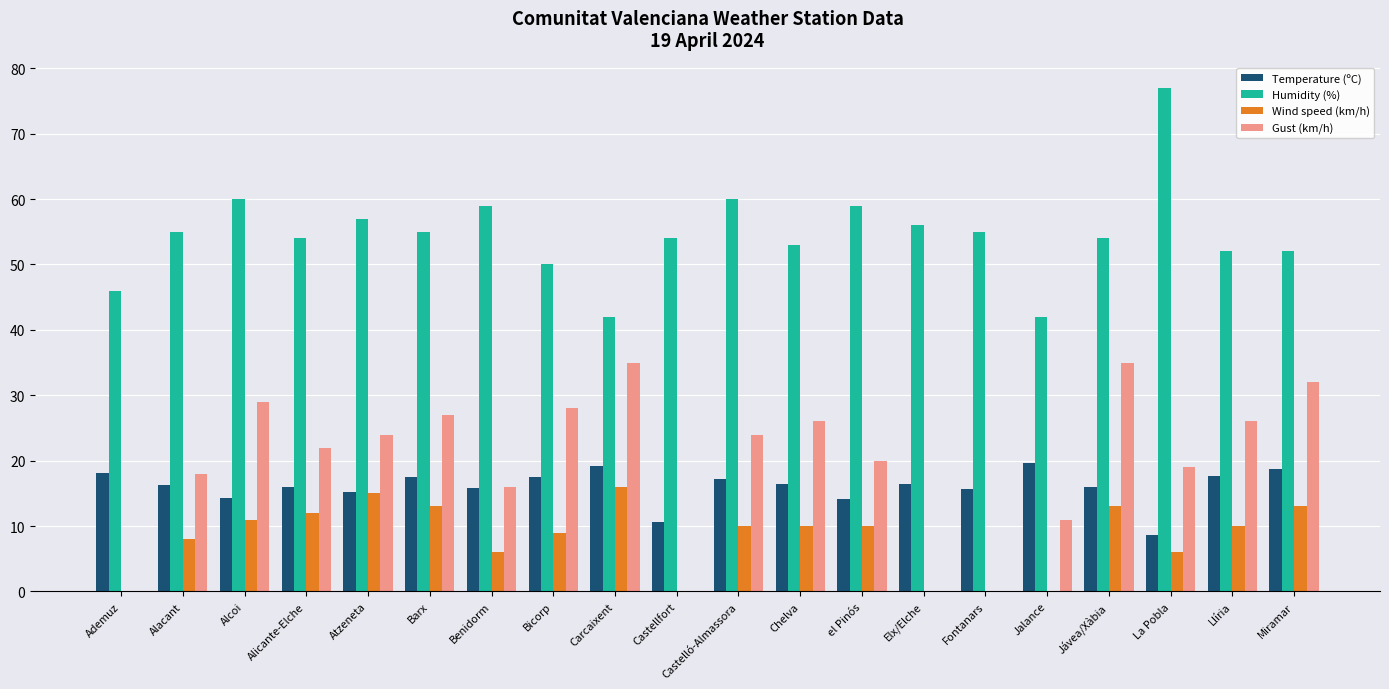

What is the greatest value displayed?

77.0